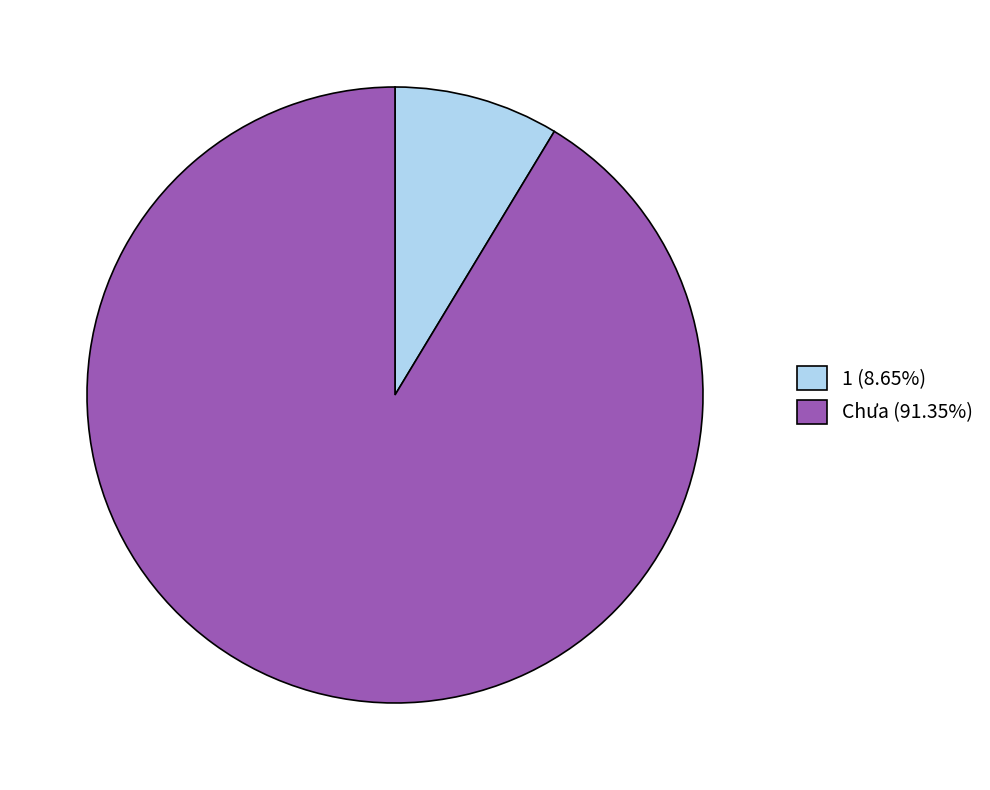

Does 1 account for over 50% of the chart?

No